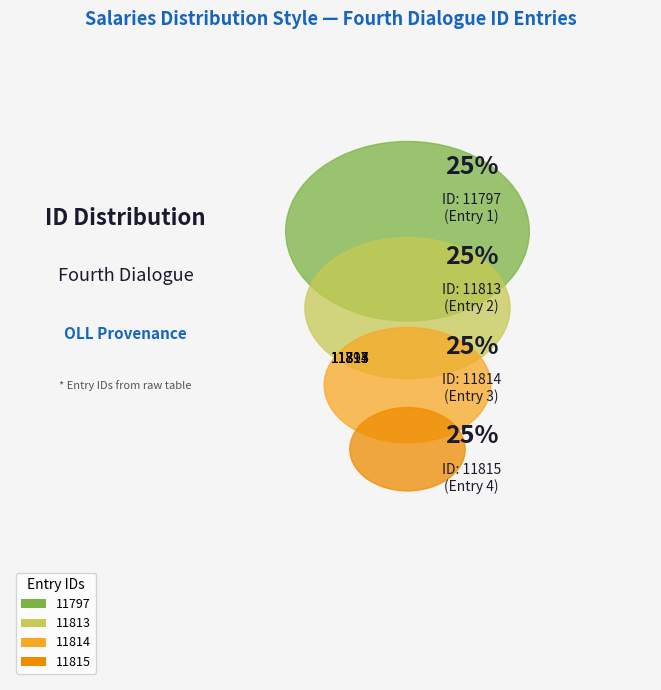

Between 11797 and 11815, which is larger?

11815